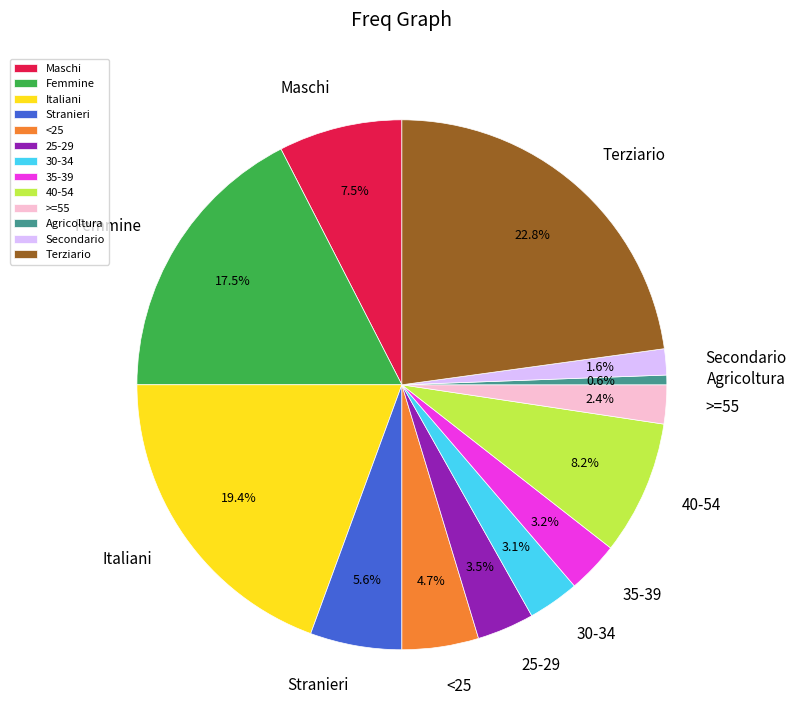

Combined, do 25-29 and >=55 account for over 50%?

No